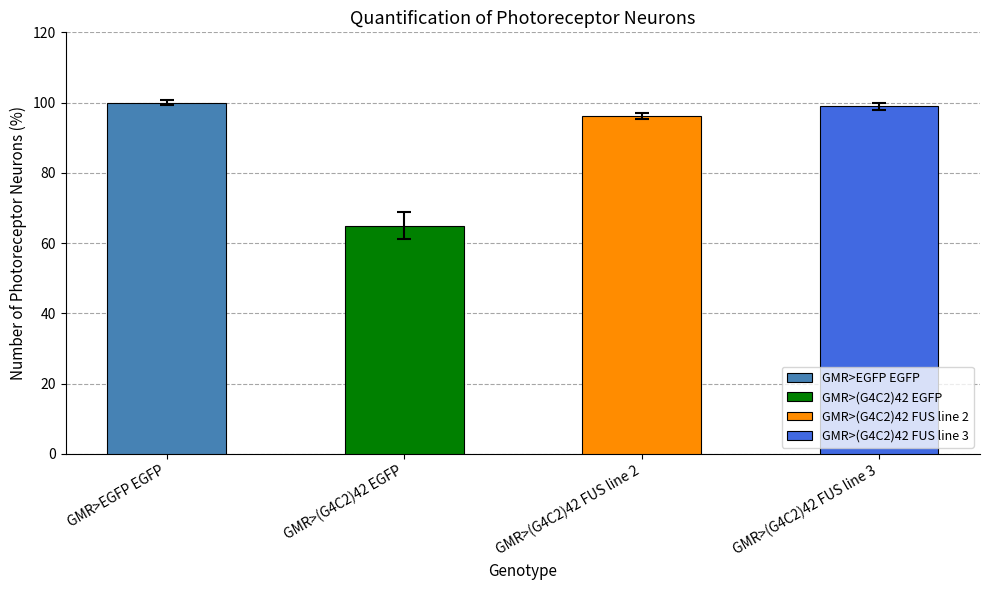

What position from the left is GMR>(G4C2)42 FUS line 2?

3